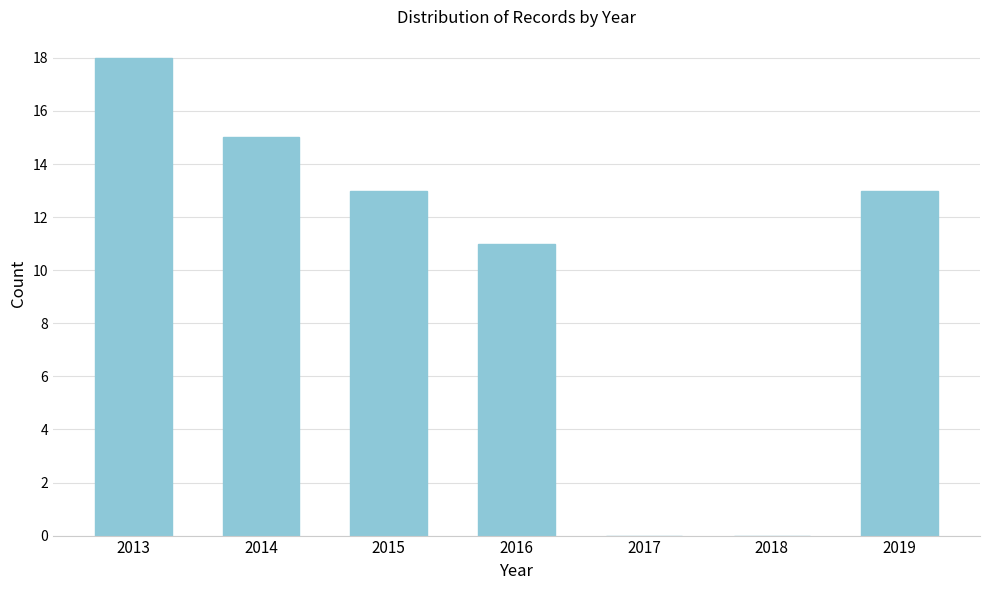

Reading left to right, list all the values displayed in this chart.

2013=18	2014=15	2015=13	2016=11	2017=0	2018=0	2019=13